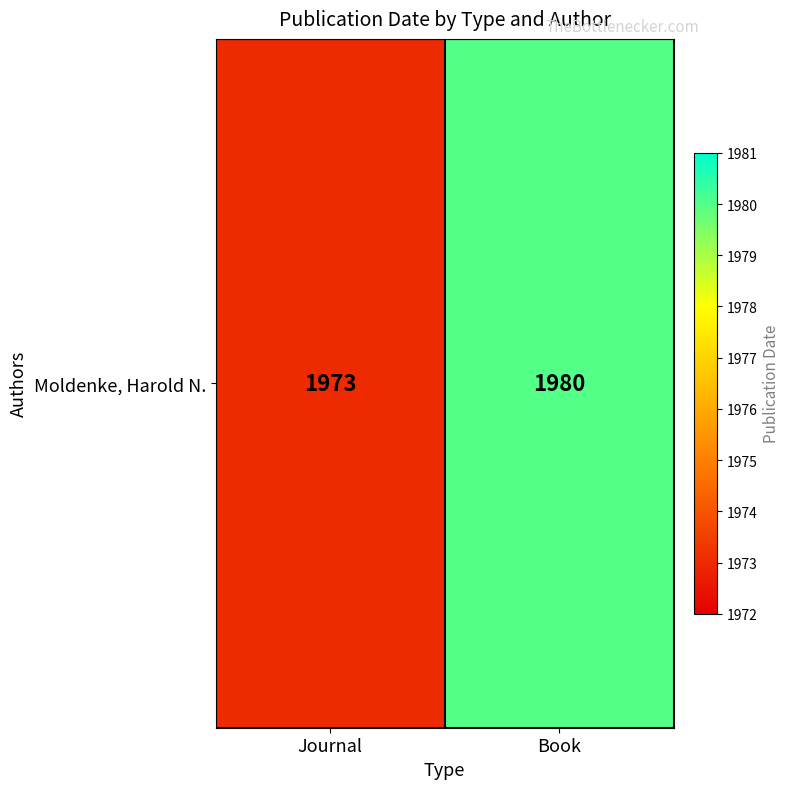

Reading left to right, extract all data points from this chart.

Journal=1973	Book=1980